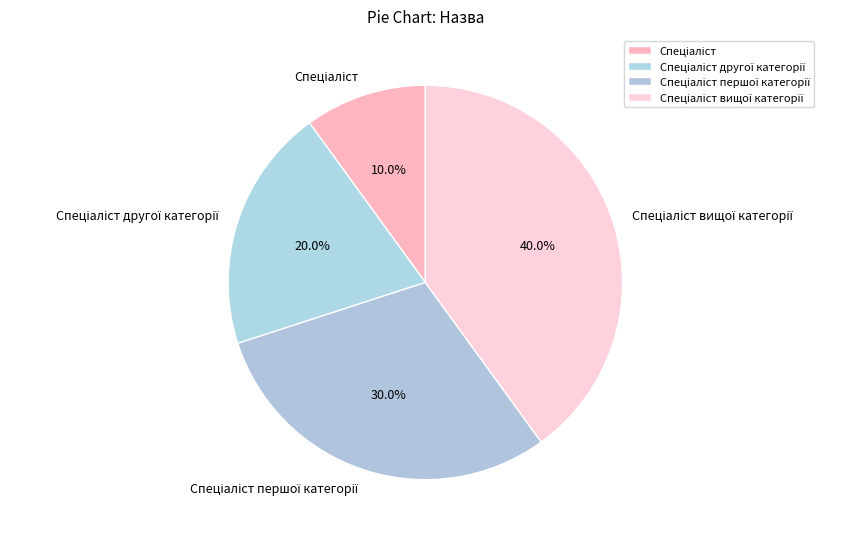

Is there a majority slice in this chart?

No